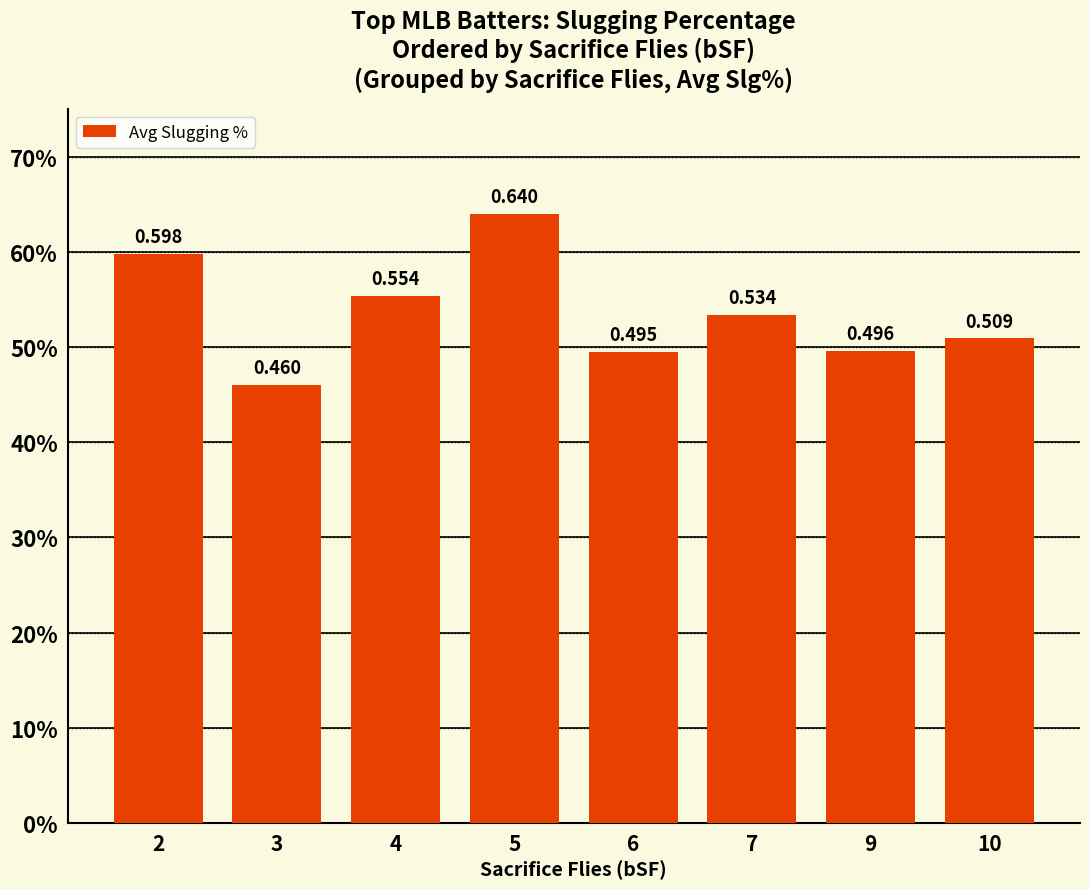

Reading left to right, extract all data points from this chart.

0.6	0.5	0.6	0.6	0.5	0.5	0.5	0.5